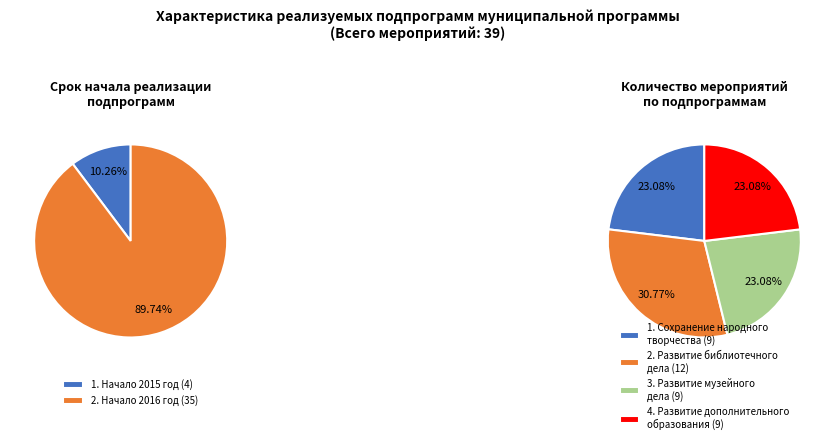

Count the number of slices in the pie.

4